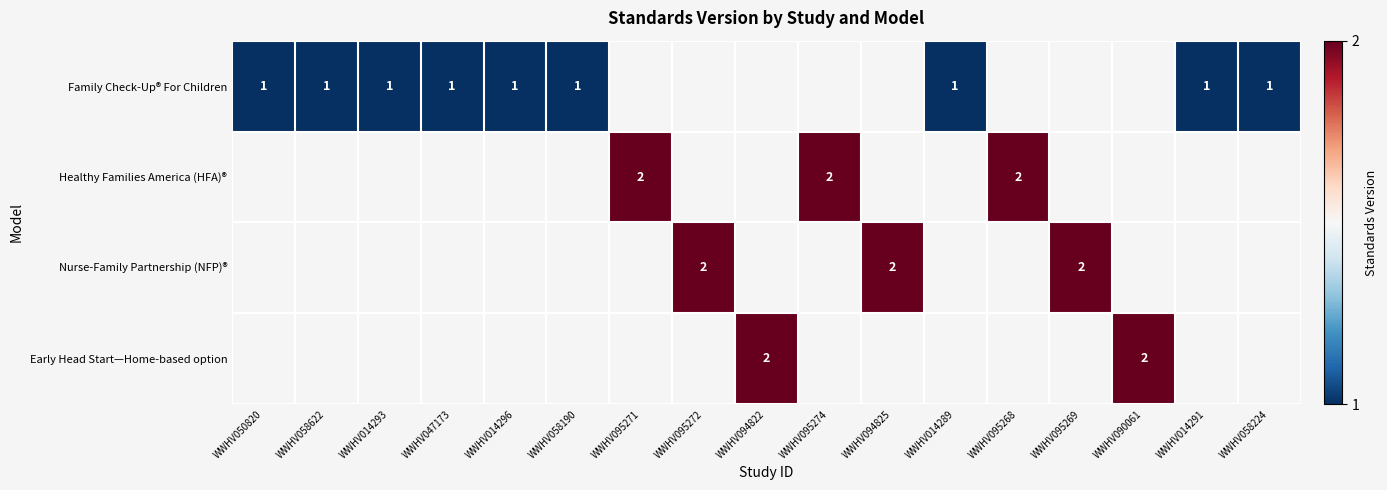

What is the minimum value shown in the chart?

1.0